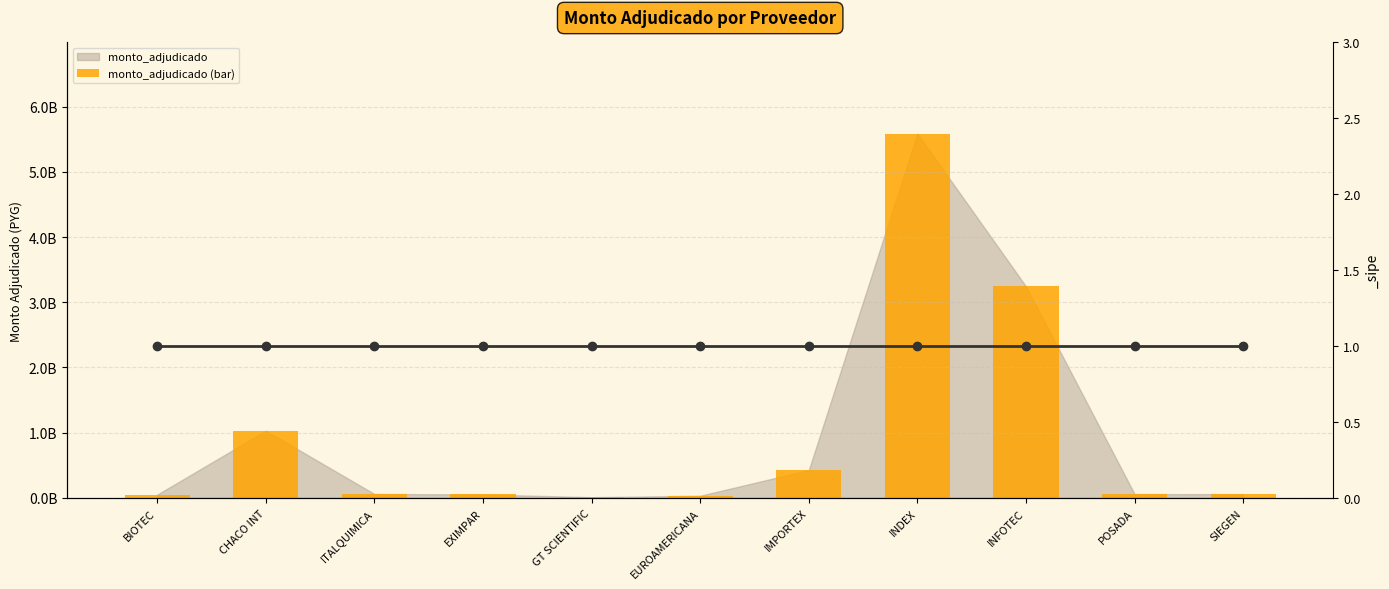

What is the greatest value displayed?

5.6